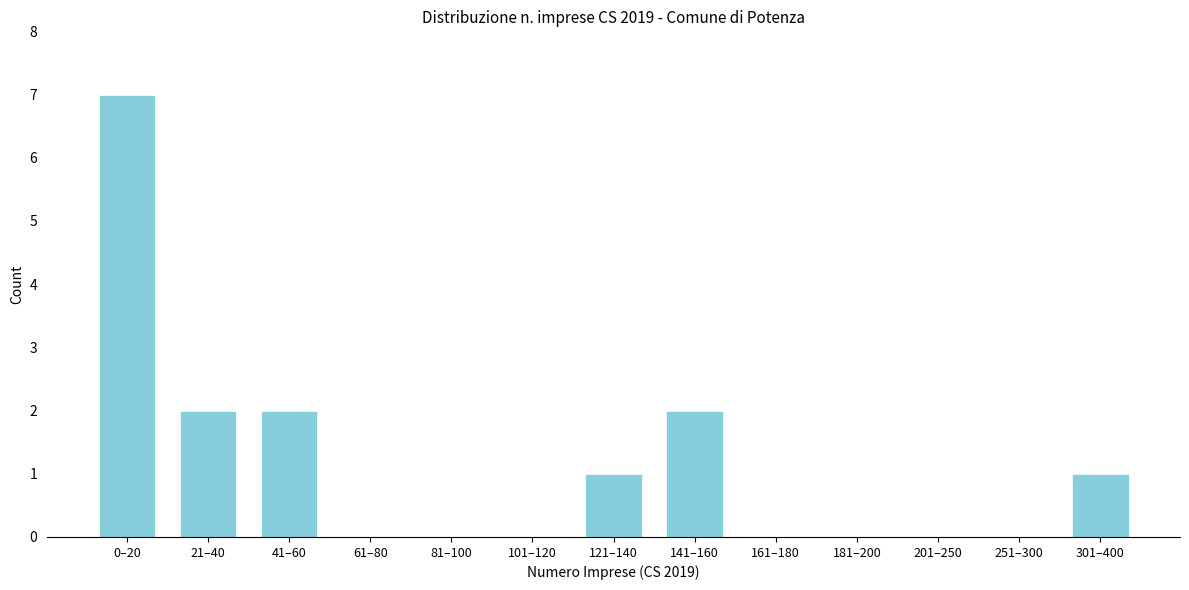

Reading left to right, extract all data points from this chart.

0–20=7	21–40=2	41–60=2	61–80=0	81–100=0	101–120=0	121–140=1	141–160=2	161–180=0	181–200=0	201–250=0	251–300=0	301–400=1